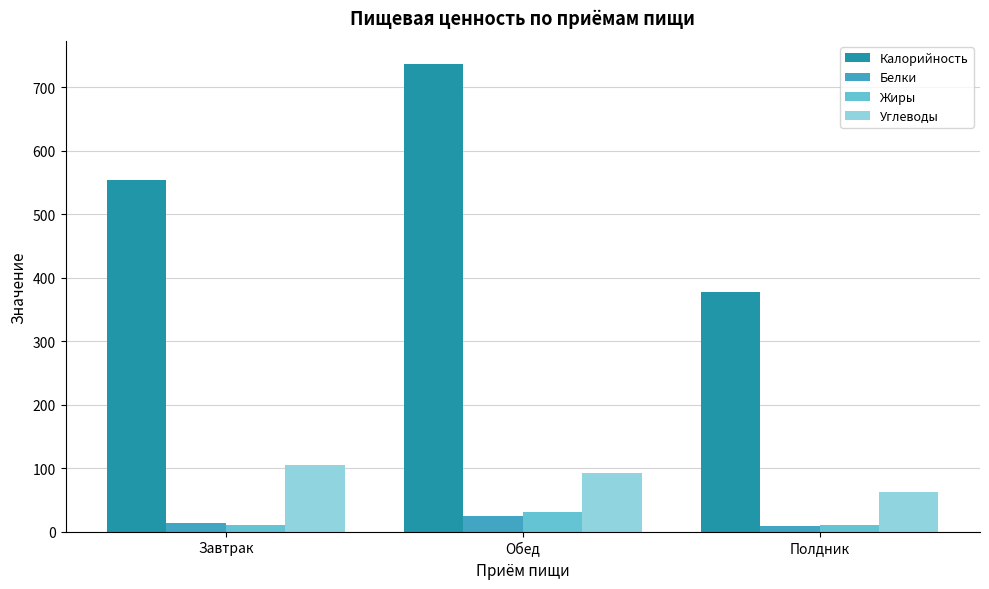

How many groups of bars are there?

3